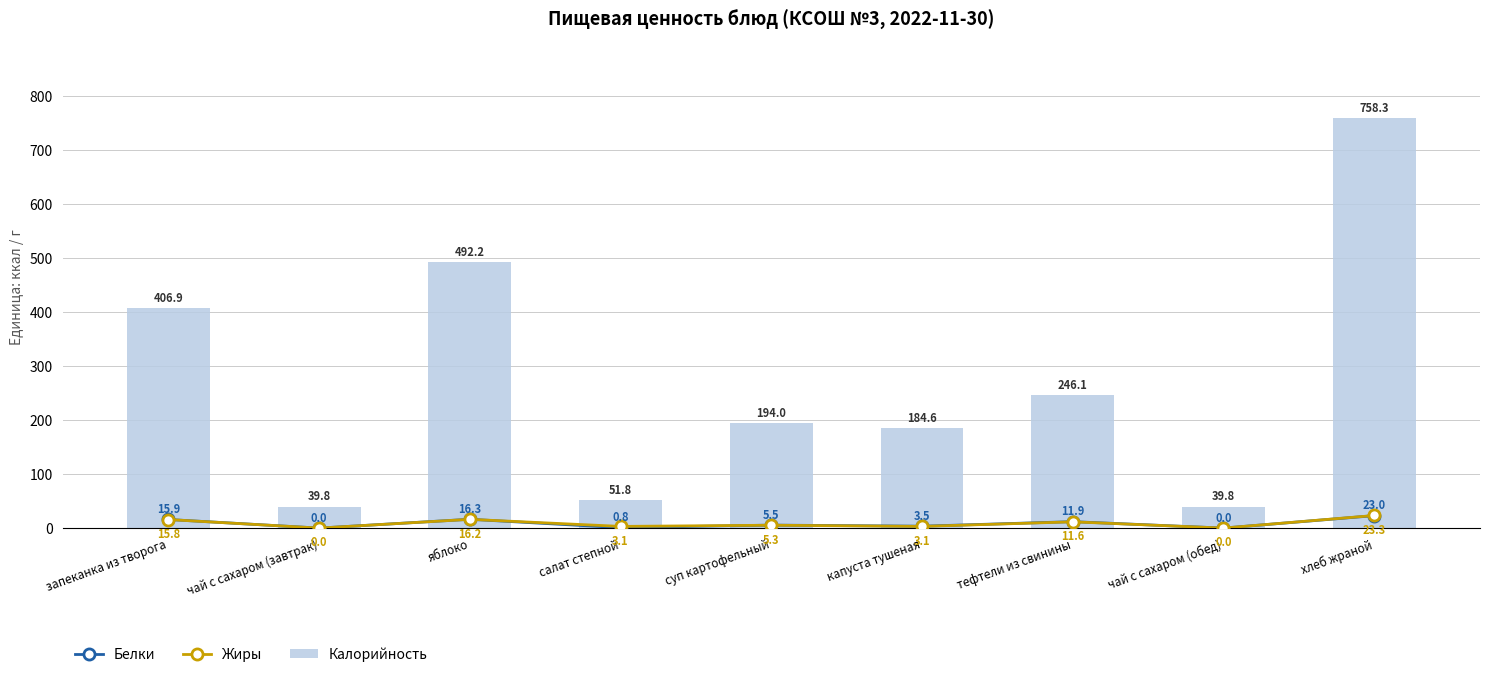

The value of Белки at тефтели из свинины is 17.2. True or false?

False